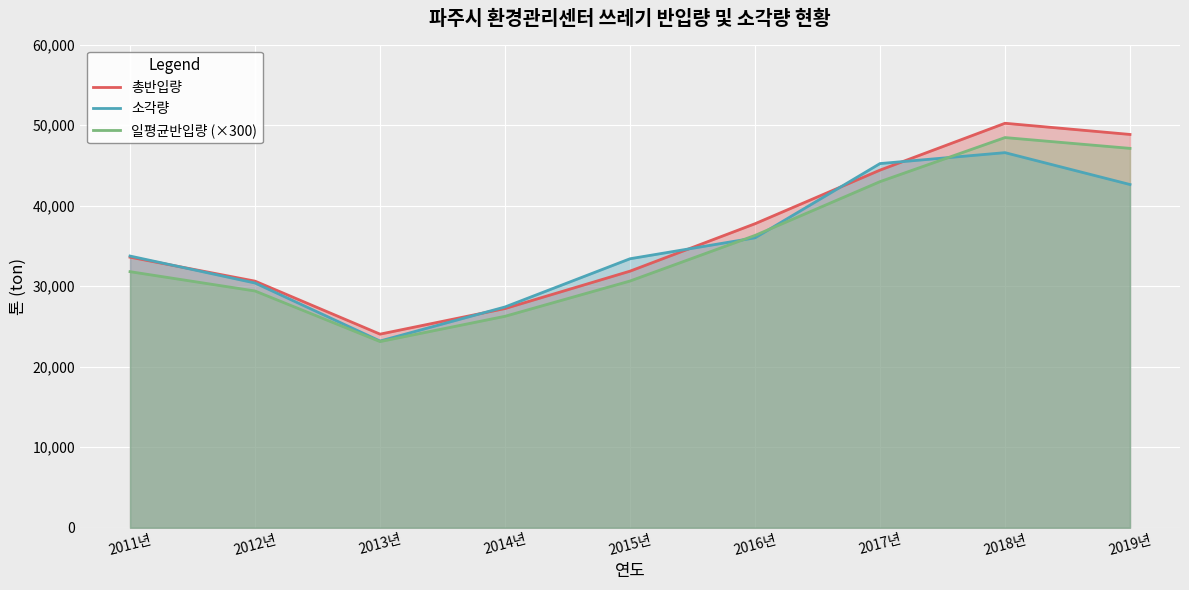

How many values in the 소각량 series are below 33740?

4